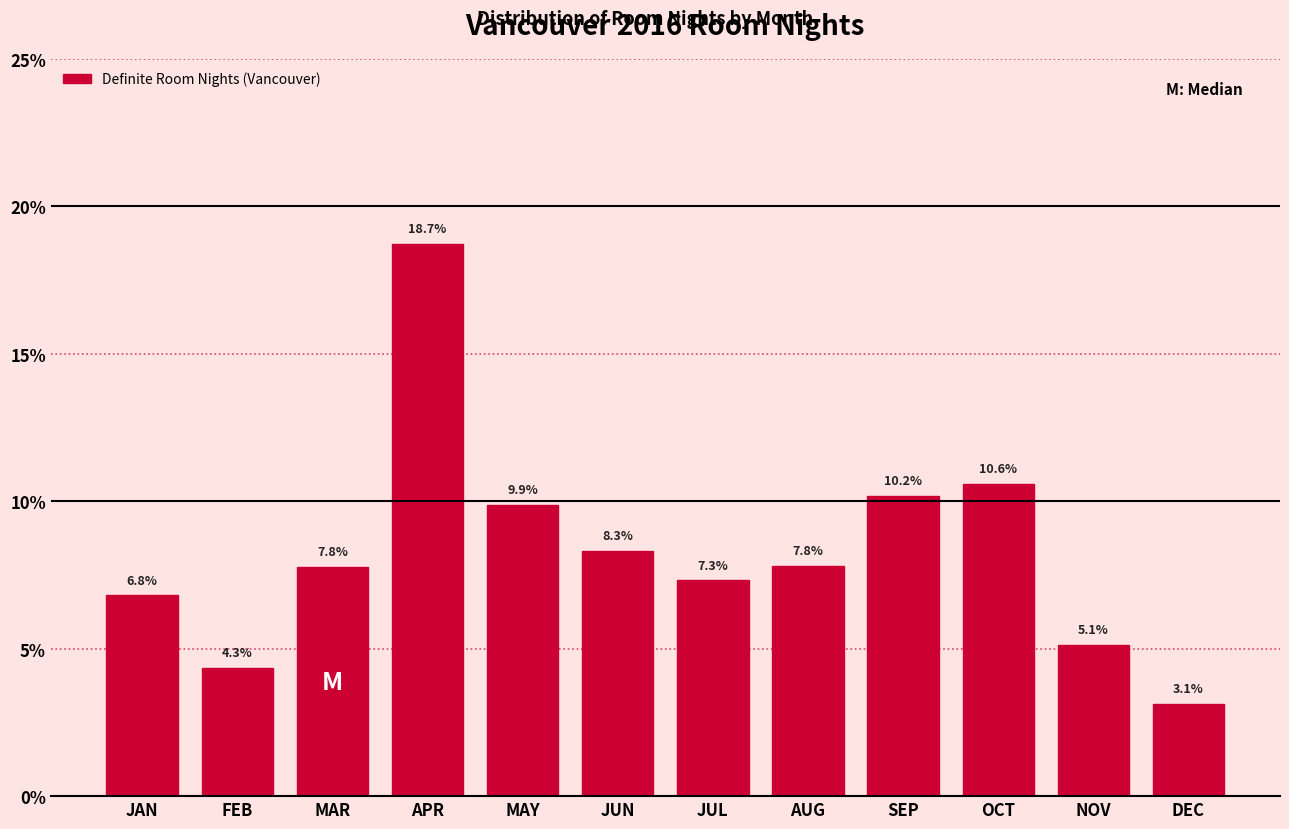

Reading left to right, extract all data points from this chart.

6.8	4.3	7.8	18.7	9.9	8.3	7.3	7.8	10.2	10.6	5.1	3.1